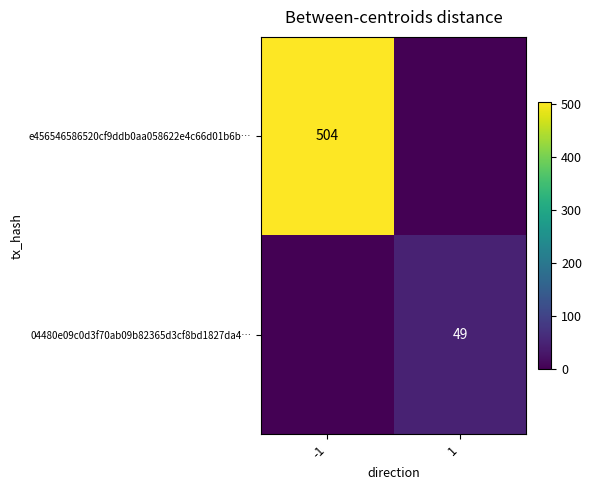

At how many categories does at least one series exceed 431?

1